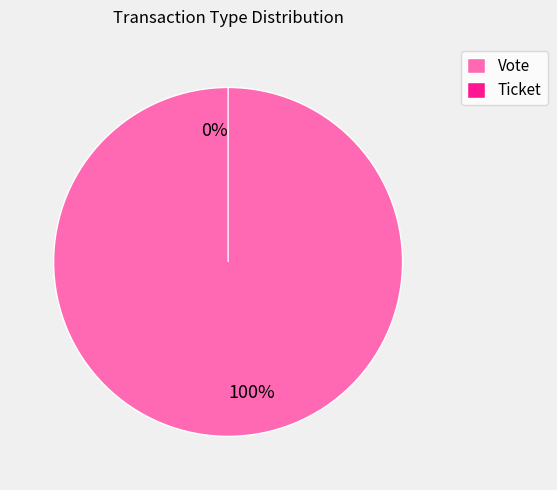

What is the total percentage of Ticket and Vote?

100.0%